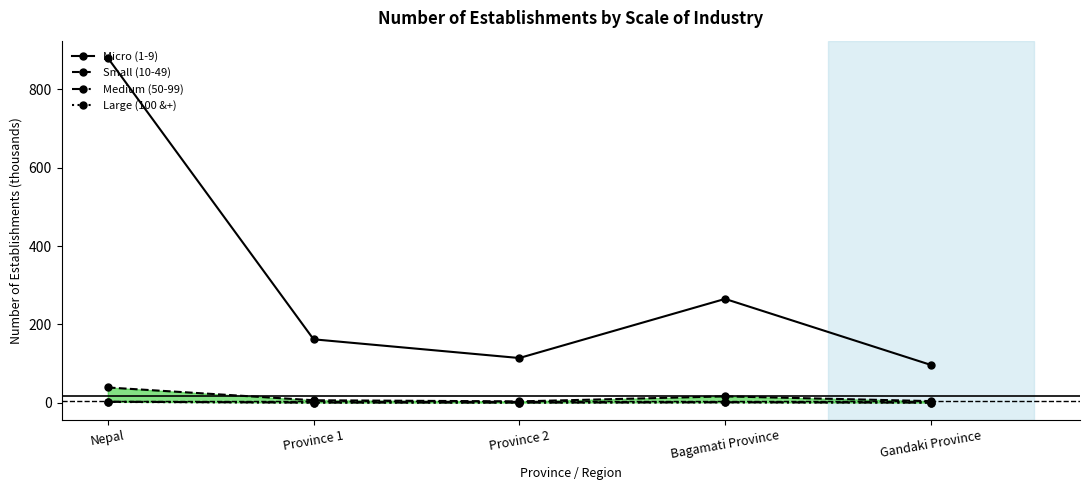

What is the sum of the Micro (1-9) values at Province 1 and Bagamati Province?

426.8